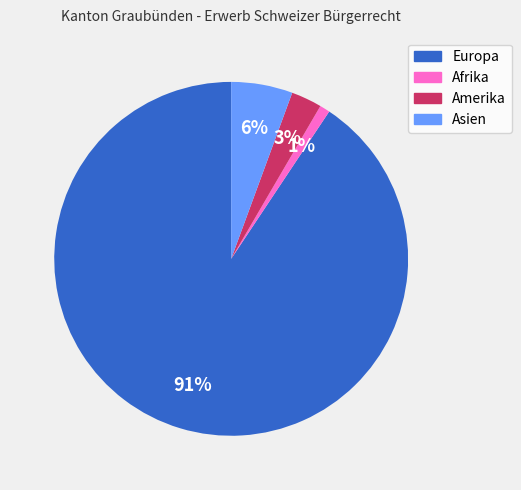

Does any single category account for the majority?

Yes